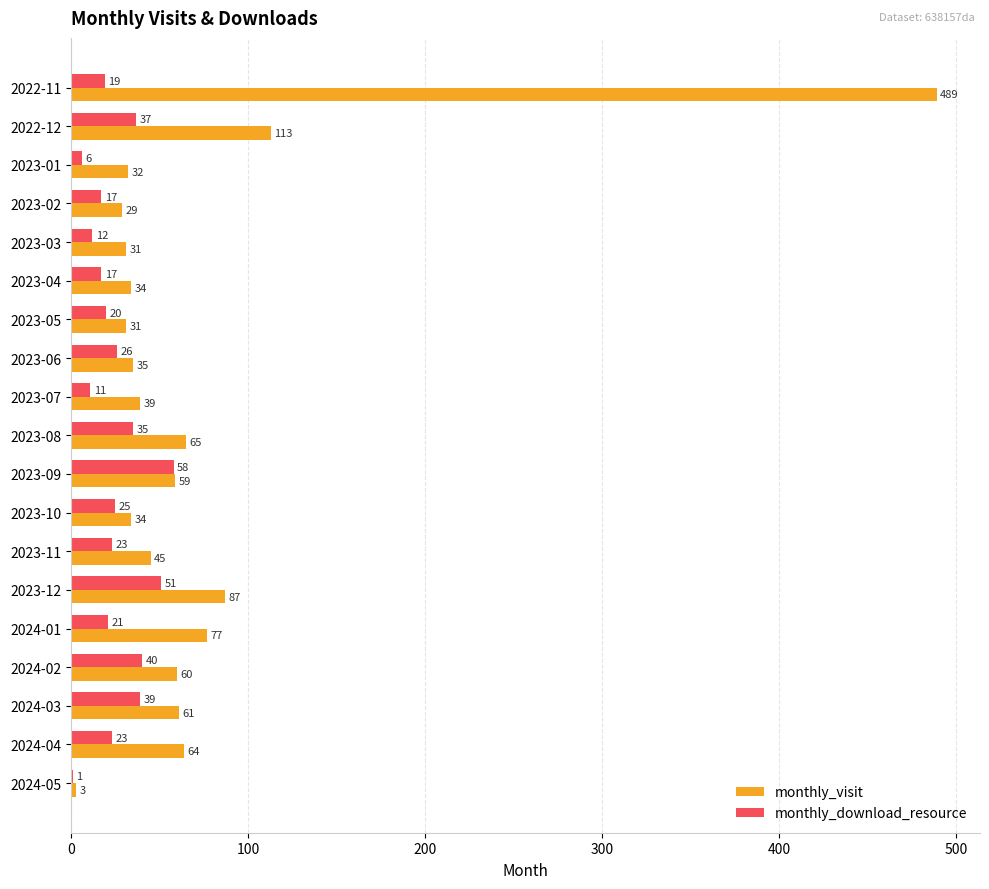

Which series changed the most between 2024-02 and 2024-04?

monthly_download_resource